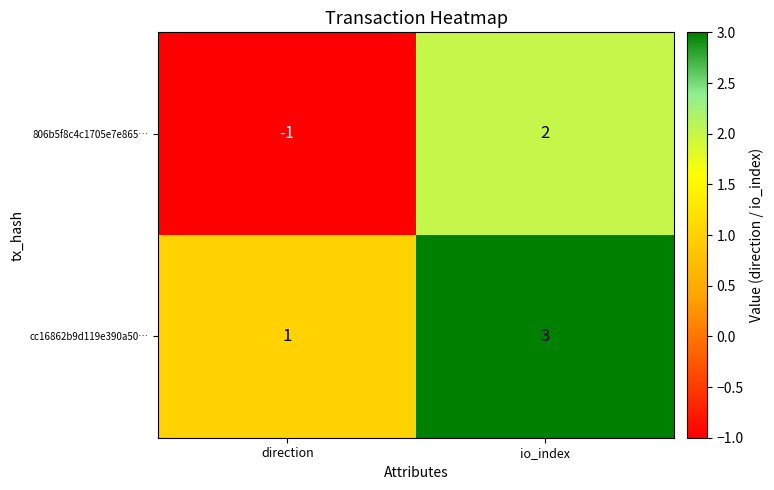

Rank the series by their average value, from highest to lowest.

cc16862b9d119e390a50…, 806b5f8c4c1705e7e865…